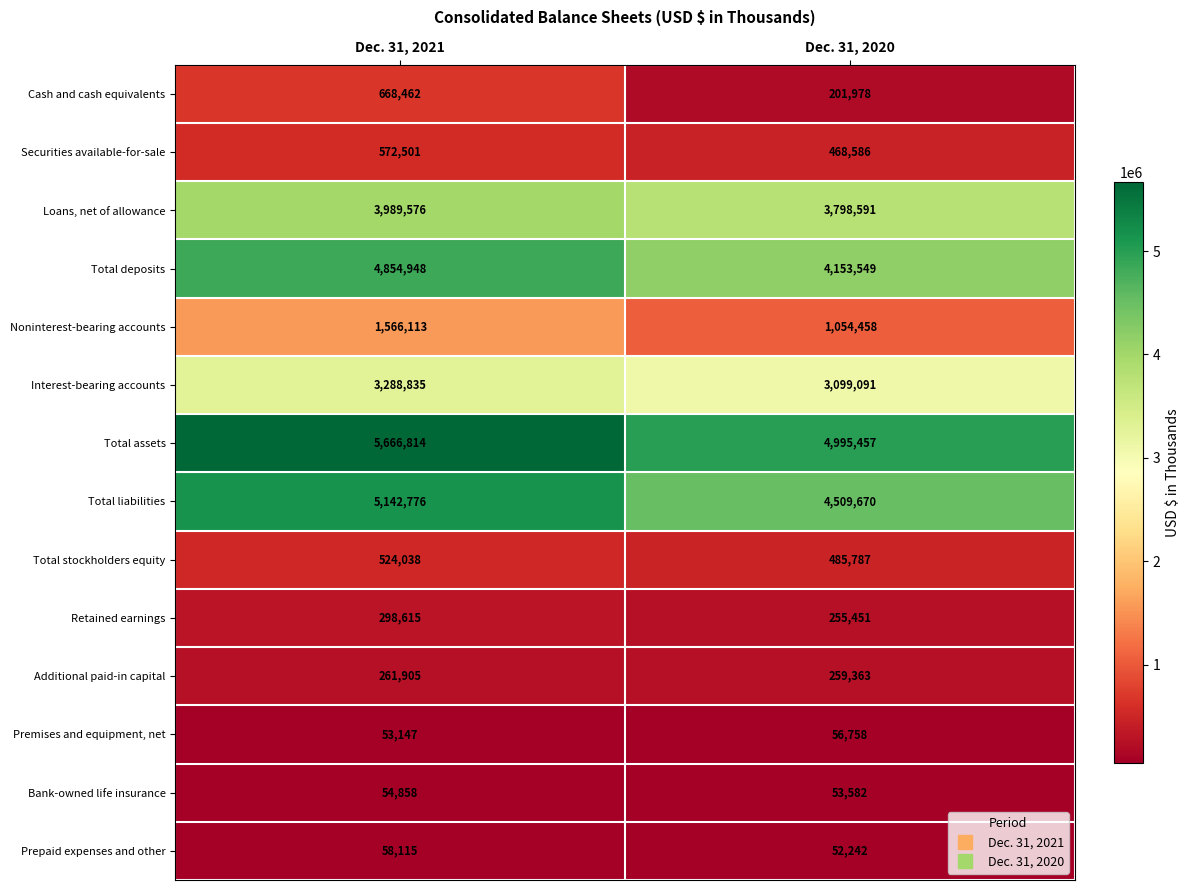

Which category has the highest value across all series?

Dec. 31, 2021